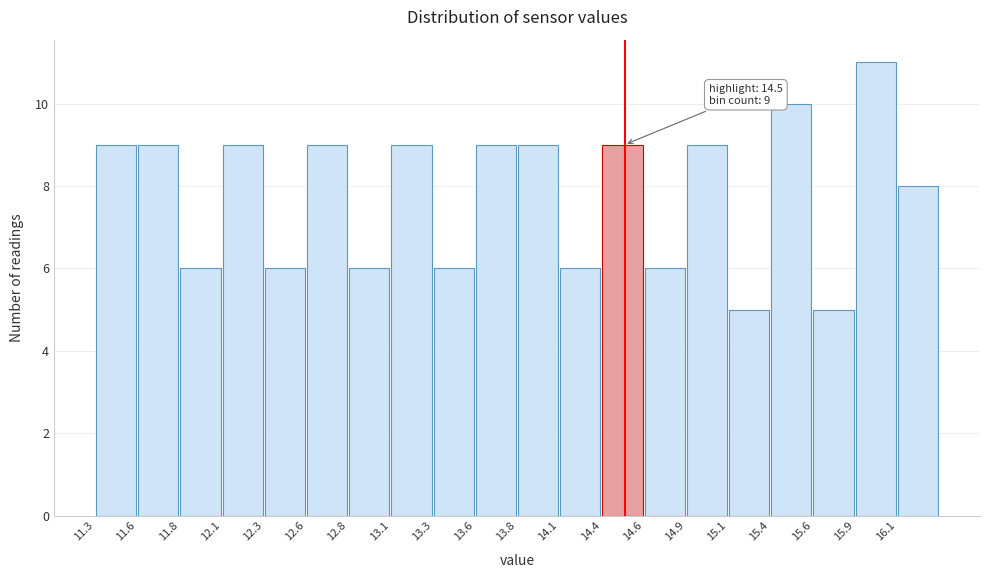

Over which range of the x-axis is the bar tallest?

15.890 to 16.145